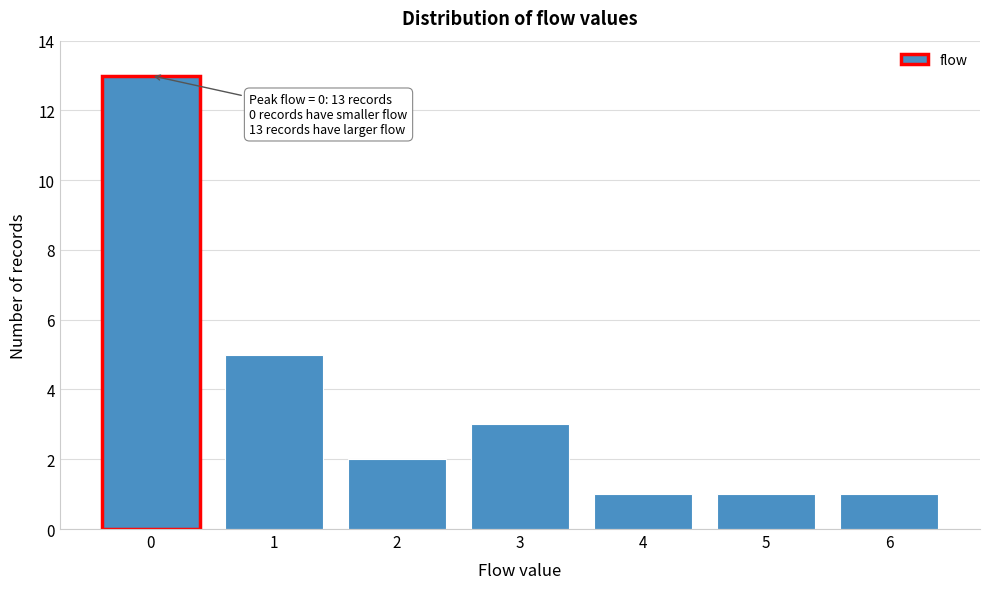

Reading left to right, list all the values displayed in this chart.

13	5	2	3	1	1	1